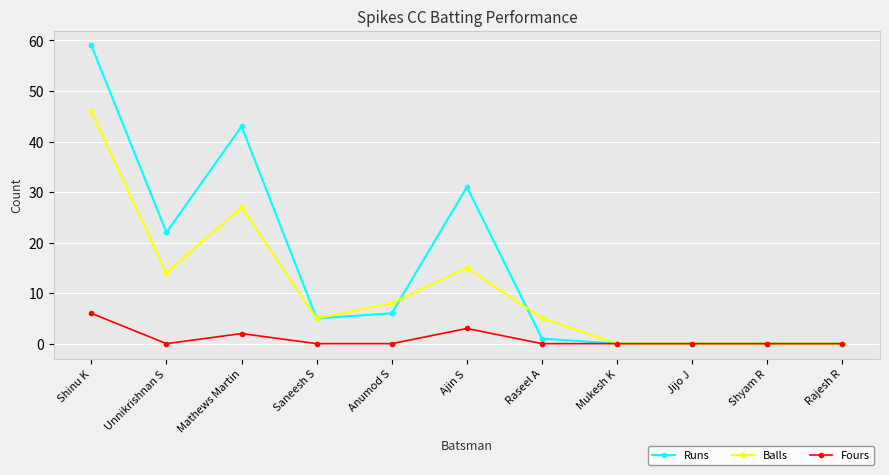

What is the label of the 8th point from the right?

Saneesh S